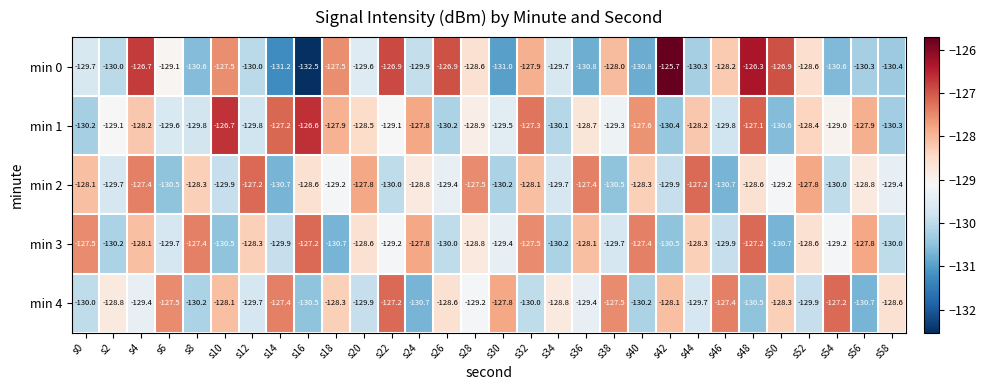

True or false: min 0 has a value of -62.3 at s14.

False